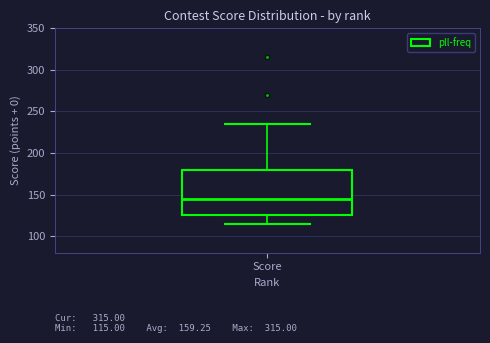

Read this box plot against the y-axis: the position of the median line, the range covered by the box, and the ends of both whiskers. The values are not printed on the chart, so give them approximately, as read against the axis.

median 145, box 125 to 180, whiskers 115 to 235